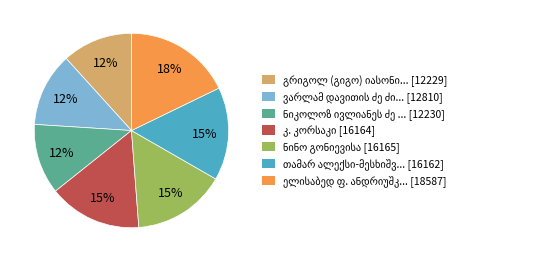

Is there a majority slice in this chart?

No